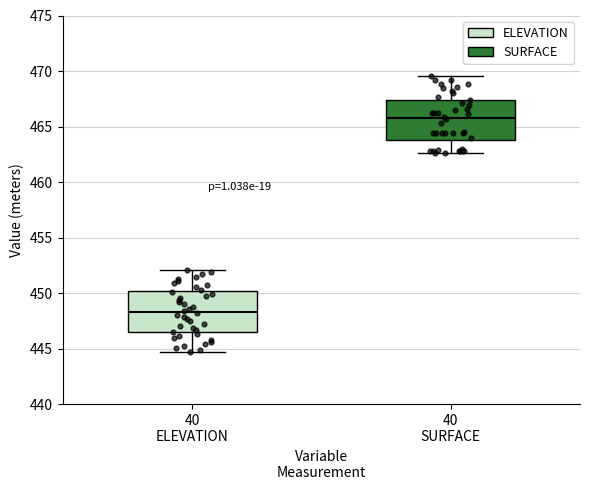

Reading left to right, transcribe this box plot: for each box, give where its median line is, the range the box spans, and where its two whiskers end, as read against the y-axis. The values are not printed on the chart, so give them approximately, as read against the axis.

40 ELEVATION: median 448.5, box 446.5 to 450.0, whiskers 444.5 to 452.0
40 SURFACE: median 466.0, box 464.0 to 467.5, whiskers 462.5 to 469.5